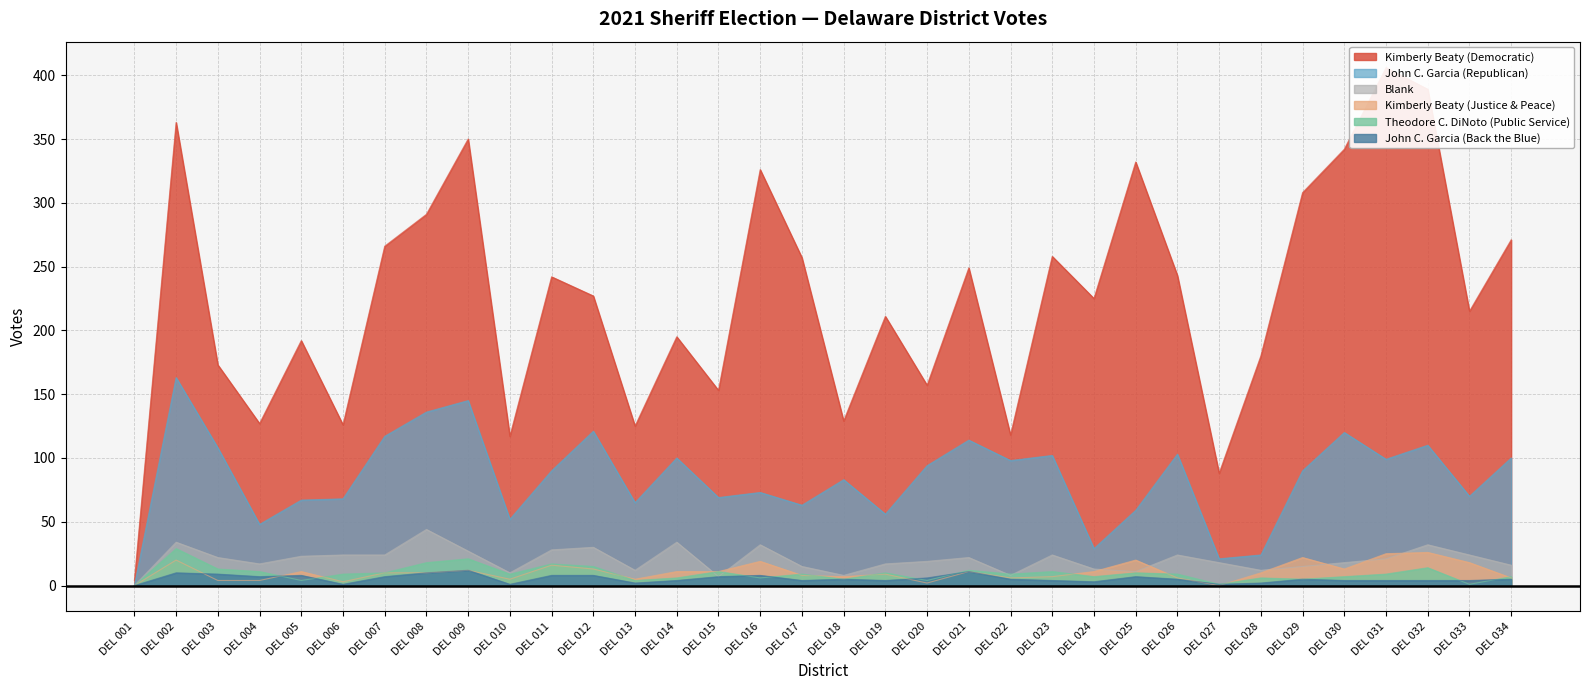

True or false: John C. Garcia (Republican) and Blank cross at least once.

False